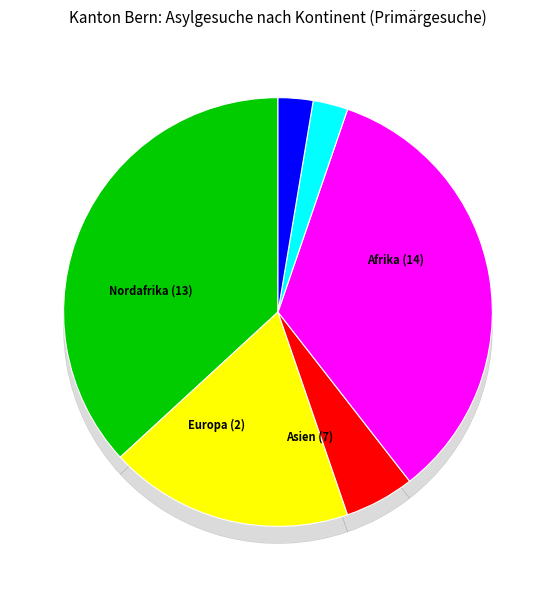

Does any single category account for the majority?

No